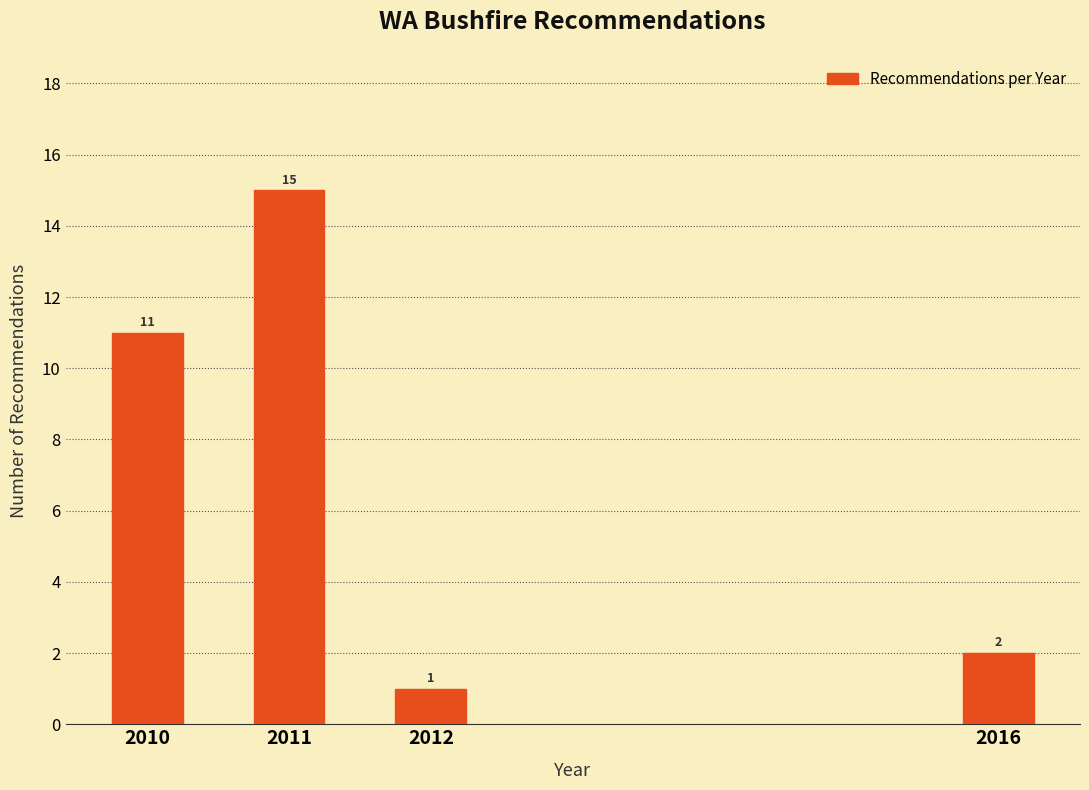

Reading left to right, what are all the values shown in this chart?

11	15	1	2